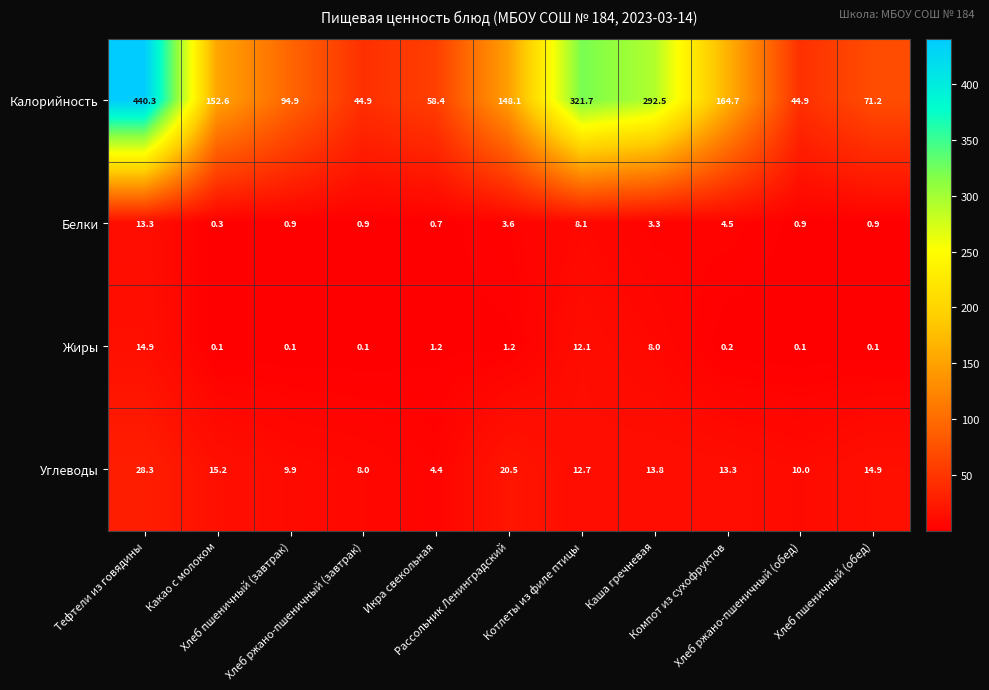

List the series in order of their peak value, lowest first.

Белки, Жиры, Углеводы, Калорийность